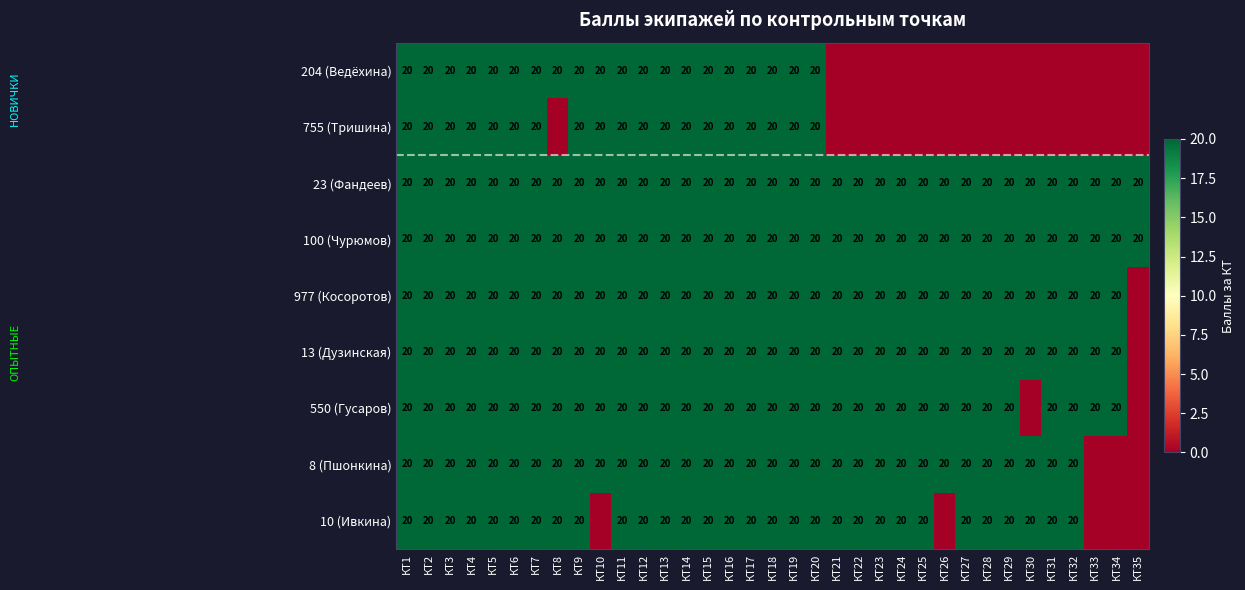

What is the sum of all 100 (Чурюмов) values?

700